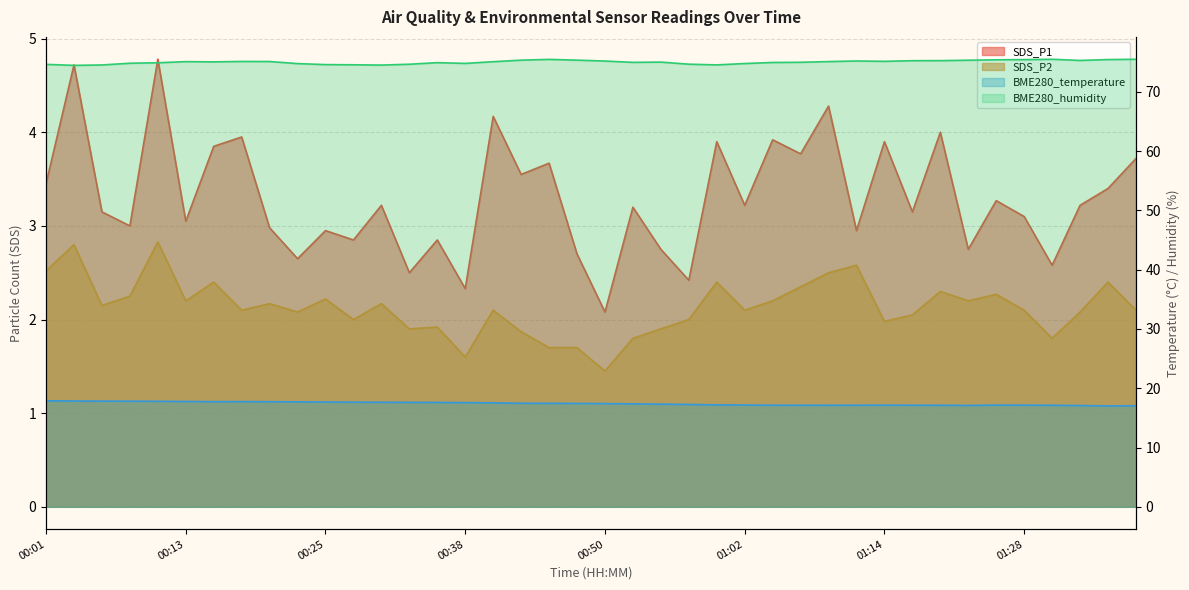

Reading left to right, transcribe all the data shown in this chart.

SDS_P1: 00:01=3.5	00:03=4.7	00:06=3.1	00:08=3.0	00:11=4.8	00:13=3.0	00:16=3.9	00:18=4.0	00:20=3.0	00:23=2.6	00:25=3.0	00:28=2.9	00:30=3.2	00:33=2.5	00:35=2.9	00:38=2.3	00:40=4.2	00:42=3.5	00:45=3.7	00:47=2.7	00:50=2.1	00:52=3.2	00:55=2.8	00:57=2.4	01:00=3.9	01:02=3.2	01:04=3.9	01:07=3.8	01:09=4.3	01:12=3.0	01:14=3.9	01:17=3.1	01:19=4.0	01:22=2.8	01:25=3.3	01:28=3.1	01:31=2.6	01:34=3.2	01:36=3.4	01:39=3.7
SDS_P2: 00:01=2.5	00:03=2.8	00:06=2.1	00:08=2.2	00:11=2.8	00:13=2.2	00:16=2.4	00:18=2.1	00:20=2.2	00:23=2.1	00:25=2.2	00:28=2.0	00:30=2.2	00:33=1.9	00:35=1.9	00:38=1.6	00:40=2.1	00:42=1.9	00:45=1.7	00:47=1.7	00:50=1.4	00:52=1.8	00:55=1.9	00:57=2.0	01:00=2.4	01:02=2.1	01:04=2.2	01:07=2.4	01:09=2.5	01:12=2.6	01:14=2.0	01:17=2.0	01:19=2.3	01:22=2.2	01:25=2.3	01:28=2.1	01:31=1.8	01:34=2.1	01:36=2.4	01:39=2.1
BME280_temperature: 00:01=17.9	00:03=17.9	00:06=17.8	00:08=17.8	00:11=17.8	00:13=17.8	00:16=17.7	00:18=17.8	00:20=17.7	00:23=17.7	00:25=17.7	00:28=17.6	00:30=17.6	00:33=17.6	00:35=17.6	00:38=17.6	00:40=17.5	00:42=17.5	00:45=17.5	00:47=17.4	00:50=17.4	00:52=17.4	00:55=17.3	00:57=17.3	01:00=17.2	01:02=17.2	01:04=17.1	01:07=17.1	01:09=17.1	01:12=17.1	01:14=17.1	01:17=17.1	01:19=17.1	01:22=17.1	01:25=17.2	01:28=17.1	01:31=17.1	01:34=17.1	01:36=17.0	01:39=17.1
BME280_humidity: 00:01=74.6	00:03=74.5	00:06=74.5	00:08=74.8	00:11=74.9	00:13=75.1	00:16=75.1	00:18=75.1	00:20=75.1	00:23=74.8	00:25=74.6	00:28=74.6	00:30=74.5	00:33=74.7	00:35=74.9	00:38=74.8	00:40=75.1	00:42=75.3	00:45=75.5	00:47=75.3	00:50=75.2	00:52=75.0	00:55=75.0	00:57=74.7	01:00=74.5	01:02=74.8	01:04=75.0	01:07=75.0	01:09=75.1	01:12=75.2	01:14=75.2	01:17=75.3	01:19=75.3	01:22=75.3	01:25=75.4	01:28=75.4	01:31=75.5	01:34=75.3	01:36=75.5	01:39=75.5